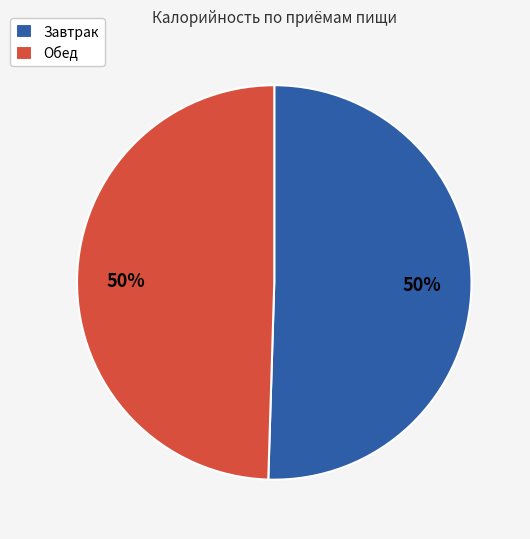

Is it true that Обед is 50% of the pie?

True